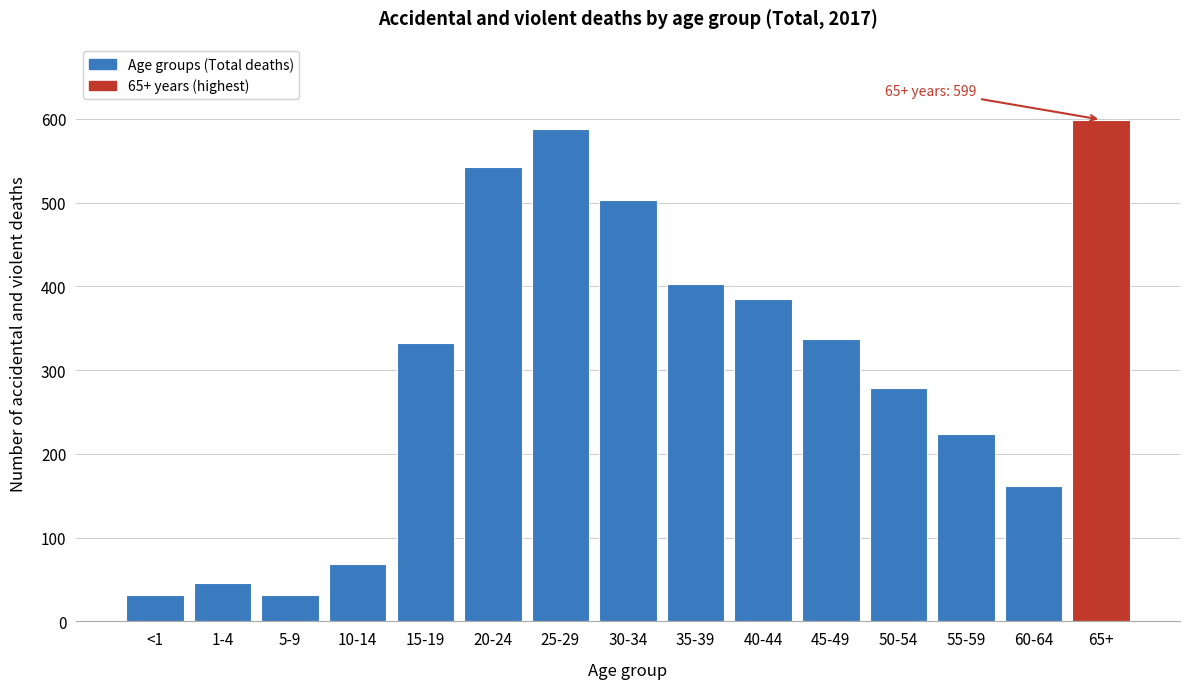

What is the label of the 10th bar from the right?

20-24